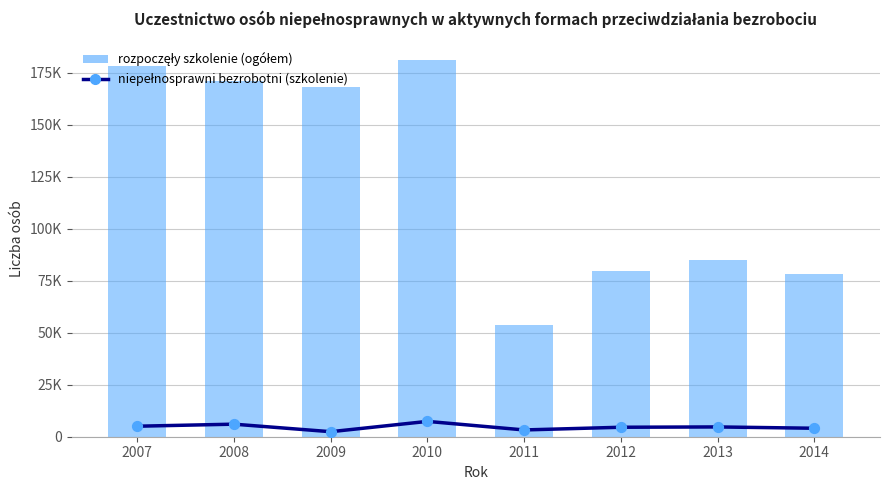

Which series has the largest total across all categories?

rozpoczęły szkolenie (ogółem)